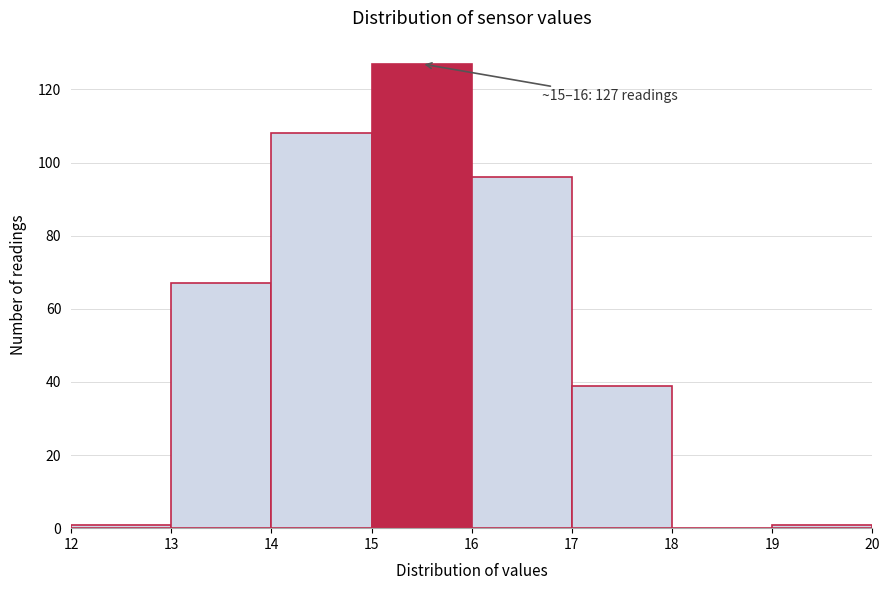

Over which range of the x-axis is the bar tallest?

15 to 16